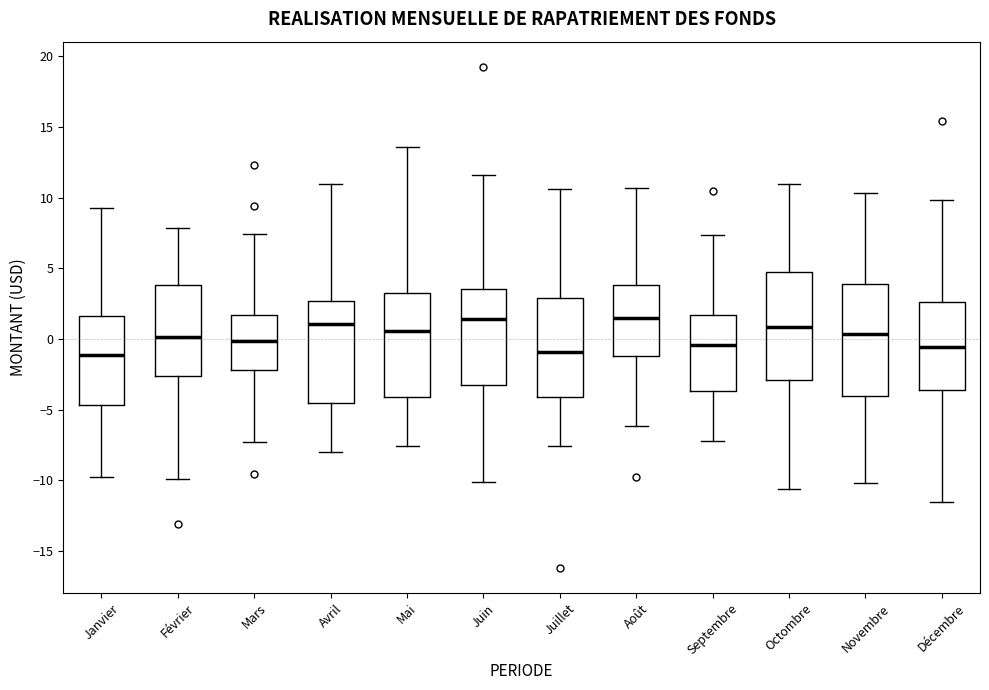

Reading left to right, transcribe this box plot: for each box, give where its median line is, the range the box spans, and where its two whiskers end, as read against the y-axis. The values are not printed on the chart, so give them approximately, as read against the axis.

Janvier: median -1.0, box -4.5 to 1.5, whiskers -10.0 to 9.5
Février: median 0.0, box -2.5 to 4.0, whiskers -10.0 to 8.0
Mars: median 0.0, box -2.0 to 1.5, whiskers -7.5 to 7.5
Avril: median 1.0, box -4.5 to 2.5, whiskers -8.0 to 11.0
Mai: median 0.5, box -4.0 to 3.0, whiskers -7.5 to 13.5
Juin: median 1.5, box -3.5 to 3.5, whiskers -10.0 to 11.5
Juillet: median -1.0, box -4.0 to 3.0, whiskers -7.5 to 10.5
Août: median 1.5, box -1.0 to 4.0, whiskers -6.0 to 10.5
Septembre: median -0.5, box -3.5 to 1.5, whiskers -7.0 to 7.5
Octombre: median 1.0, box -3.0 to 5.0, whiskers -10.5 to 11.0
Novembre: median 0.5, box -4.0 to 4.0, whiskers -10.0 to 10.5
Décembre: median -0.5, box -3.5 to 2.5, whiskers -11.5 to 10.0